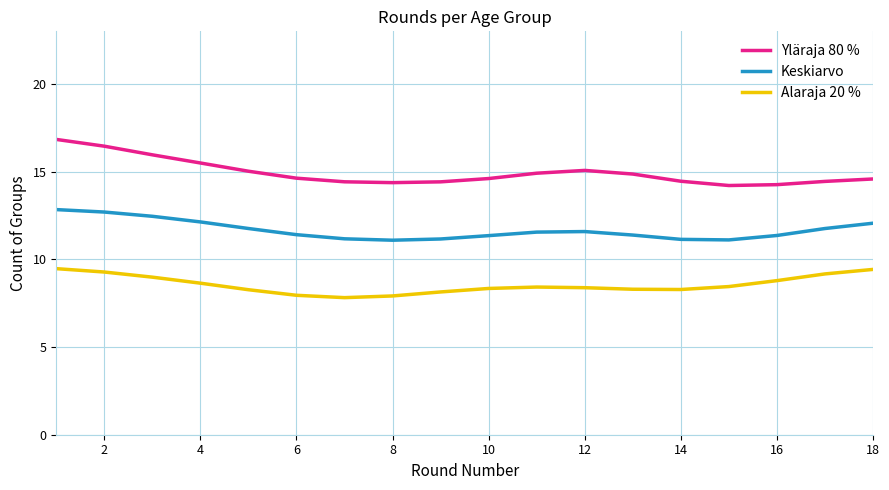

True or false: Keskiarvo and Alaraja 20 % cross at least once.

False